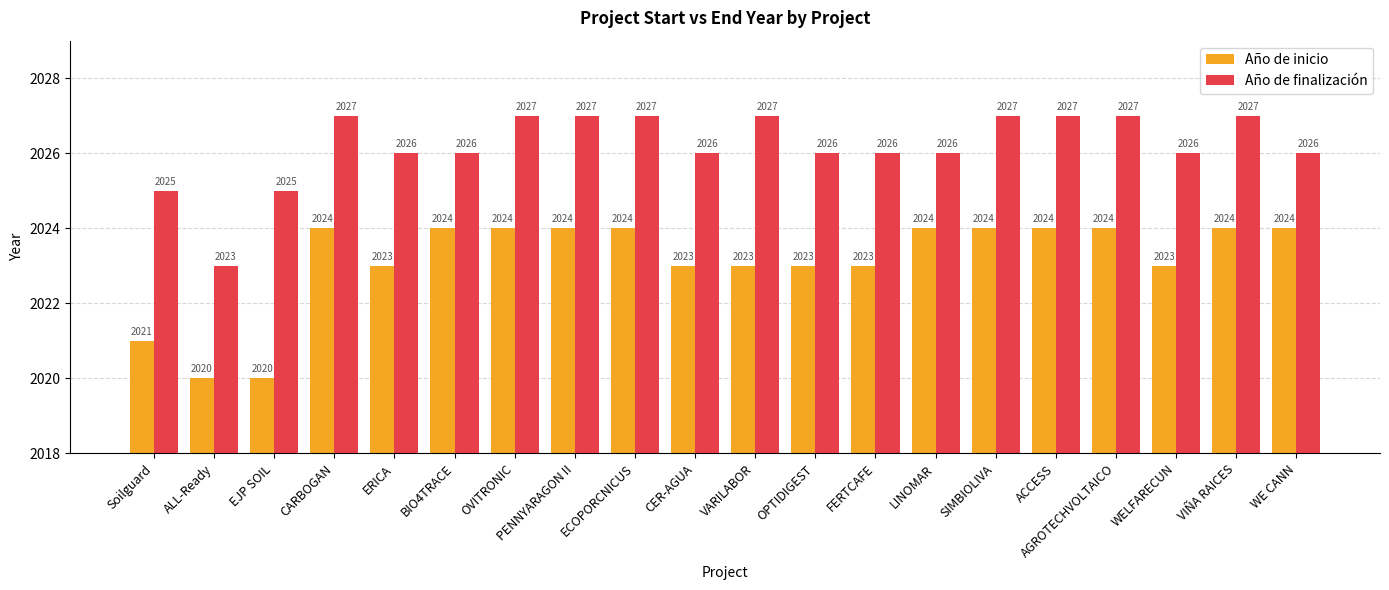

At how many categories does at least one series exceed 2020?

20